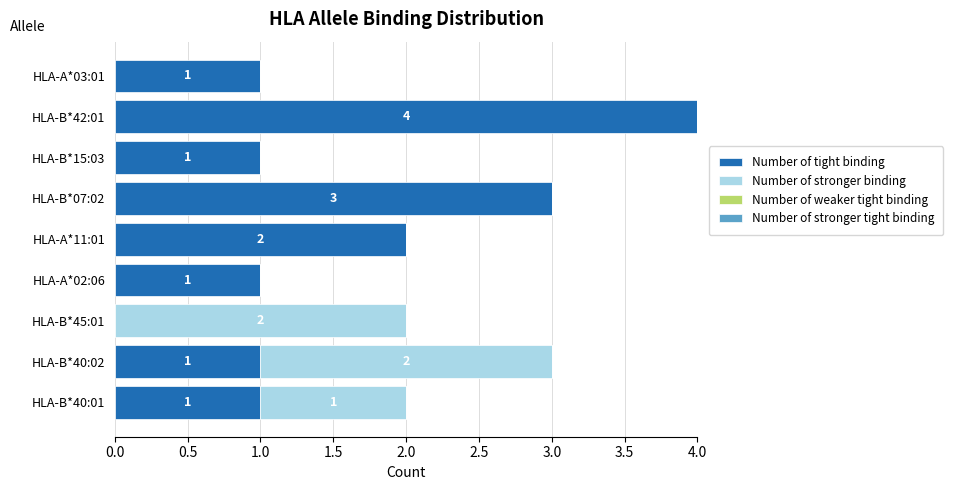

Is it true that Number of tight binding equals 4 at HLA-B*42:01?

True